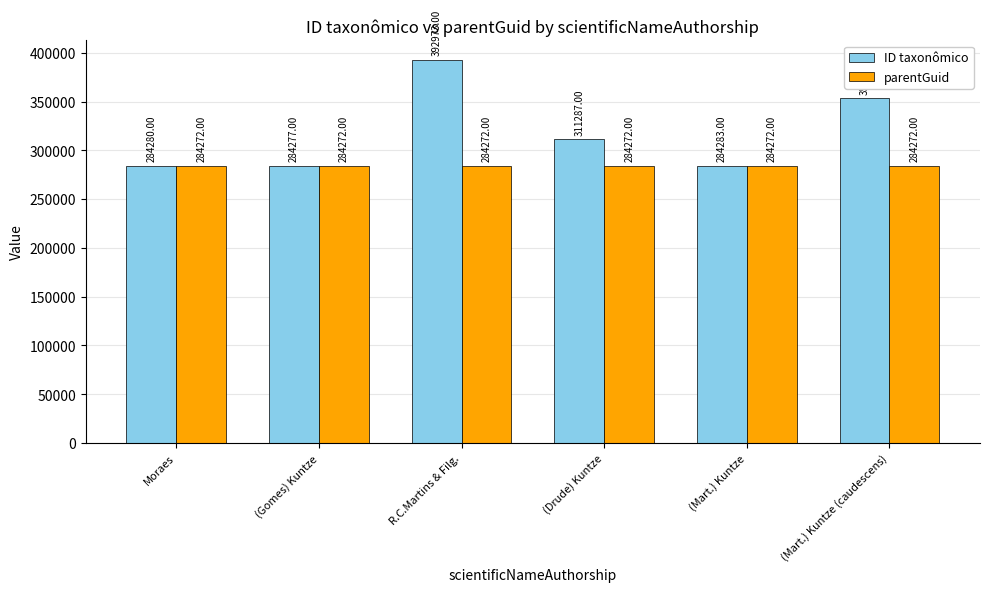

Reading right to left, what are all the values shown in this chart?

ID taxonômico: 353109	284283	311287	392973	284277	284280
parentGuid: 284272	284272	284272	284272	284272	284272